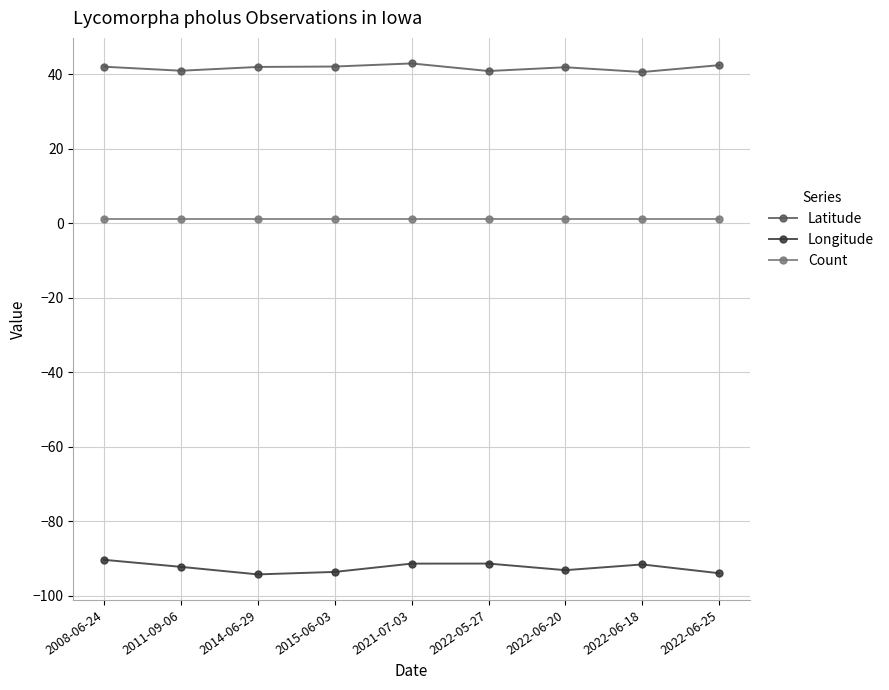

What position from the left is 2014-06-29?

3